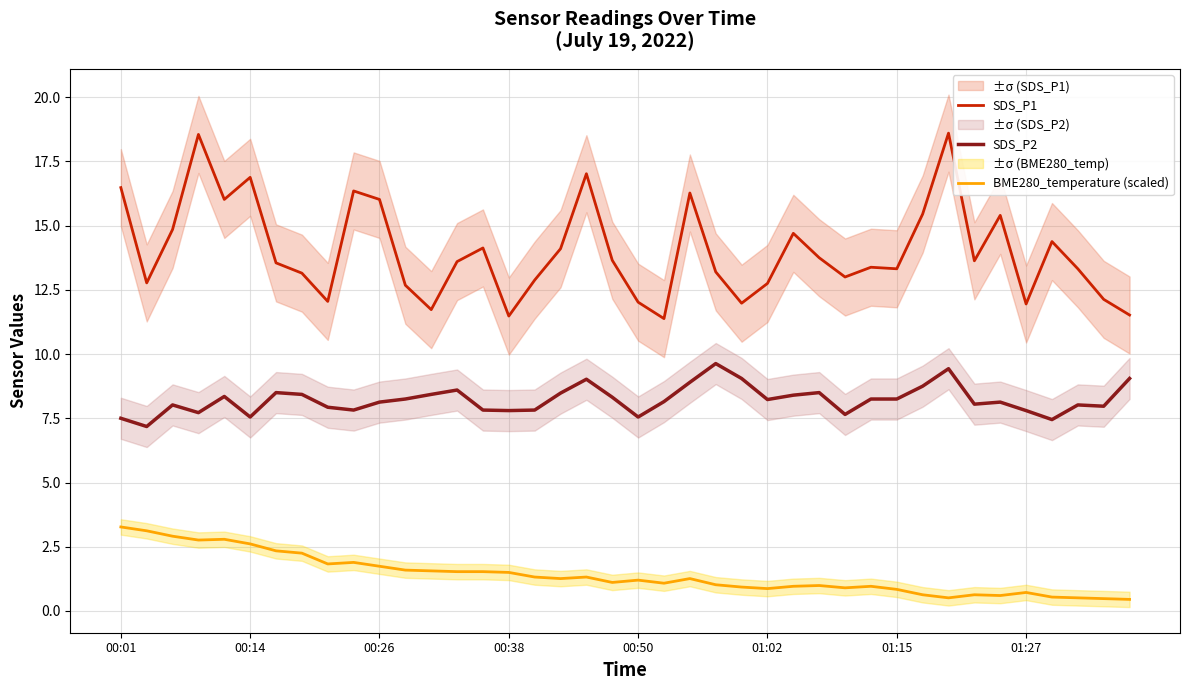

The value of SDS_P2 at 31 is 8.8. True or false?

True